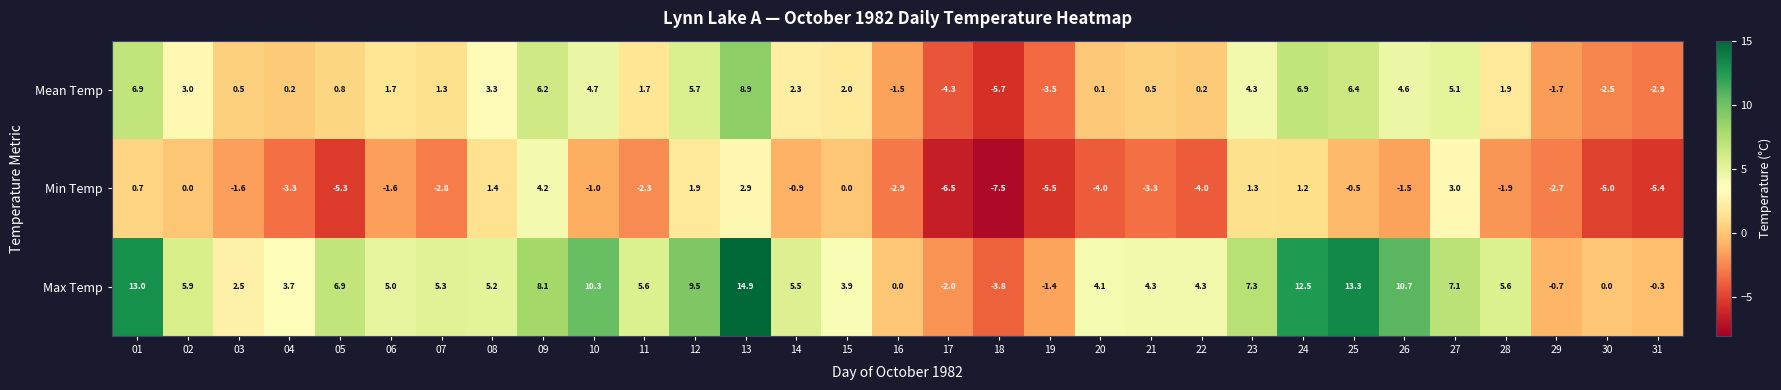

What is the smallest value displayed?

-7.5